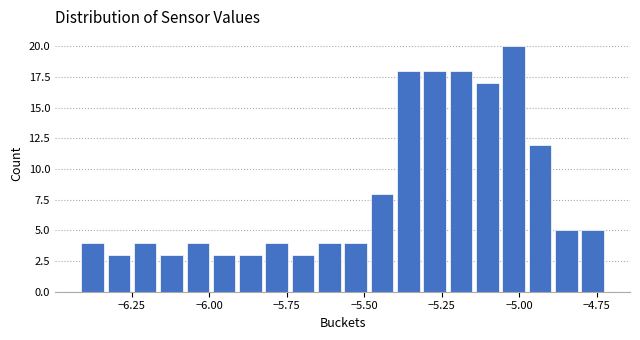

Read against the x-axis, roughly where is the centre of the tallest bar?

-5.00